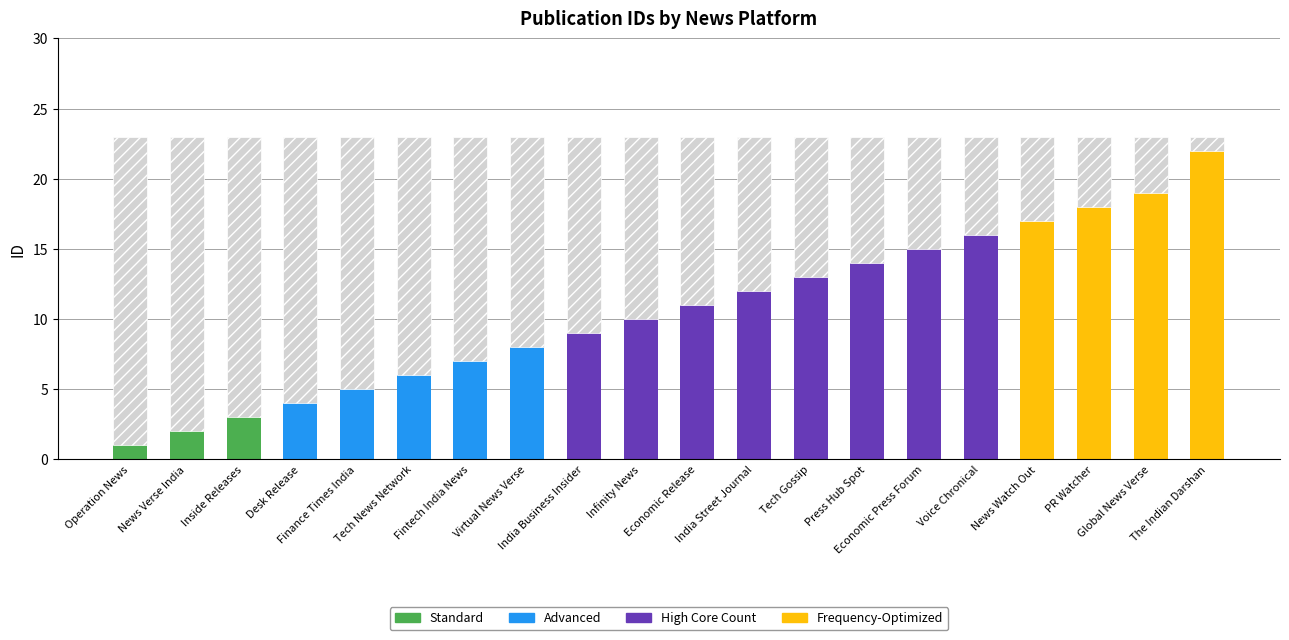

Which series has the largest range (max minus min)?

High Core Count